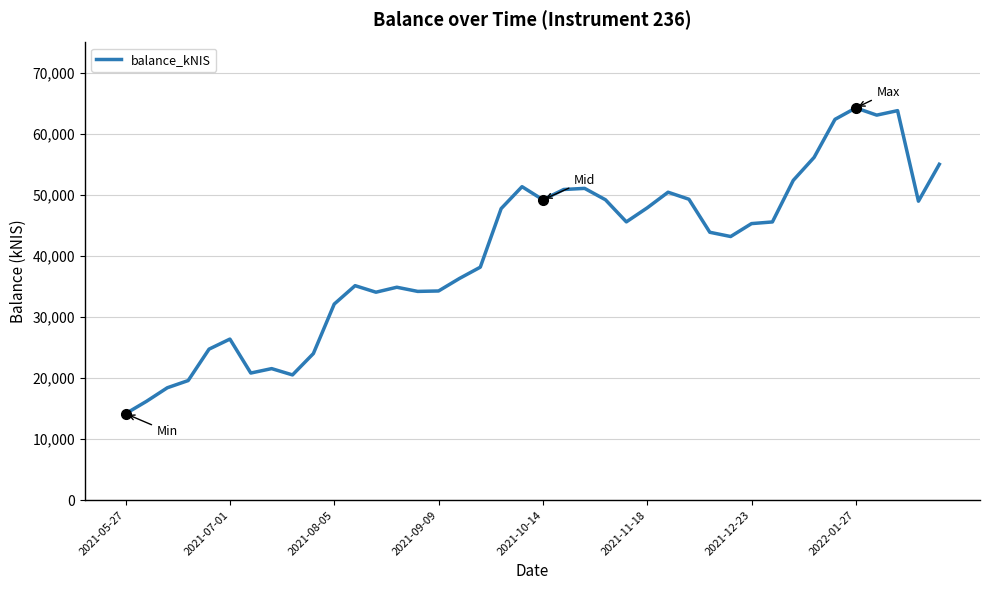

What is the minimum value shown in the chart?

14172.4